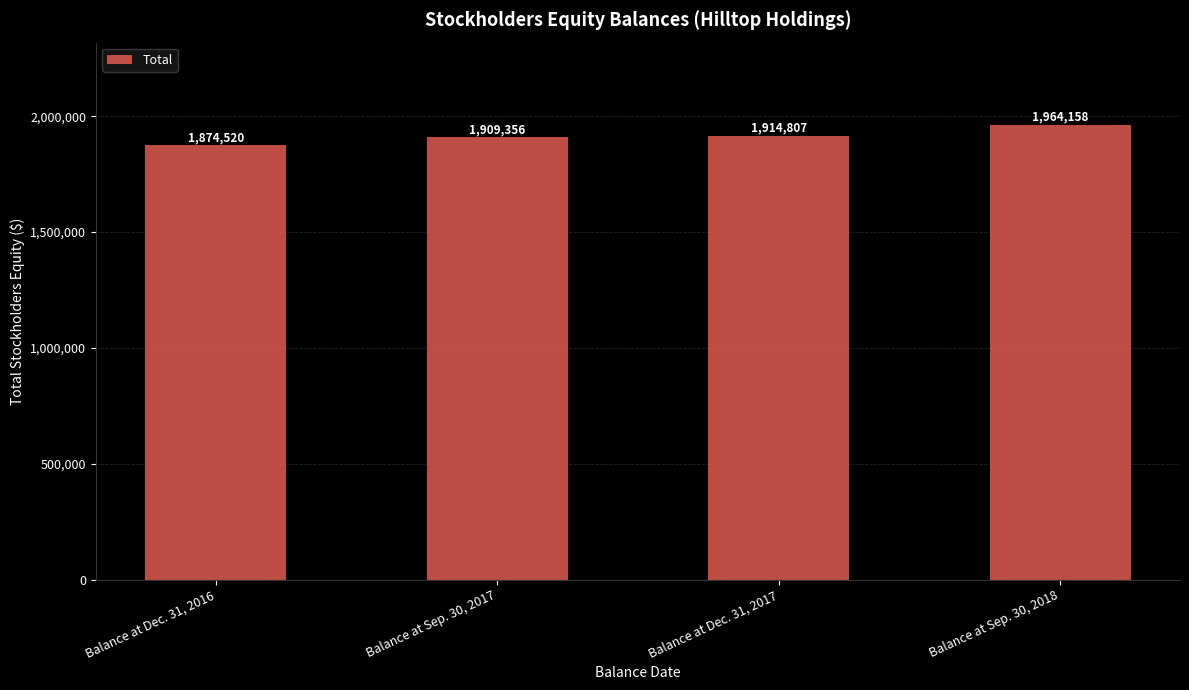

Does the chart contain any negative values?

No